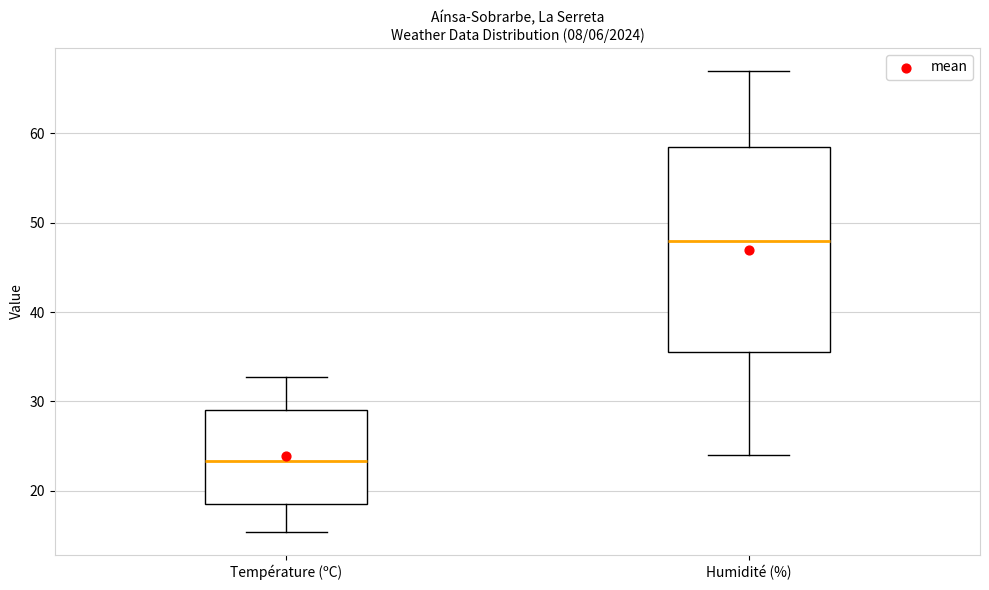

Where does the upper whisker of the box for Température (ºC) end on the y-axis? The values are not printed on the chart, so give them approximately, as read against the axis.

33